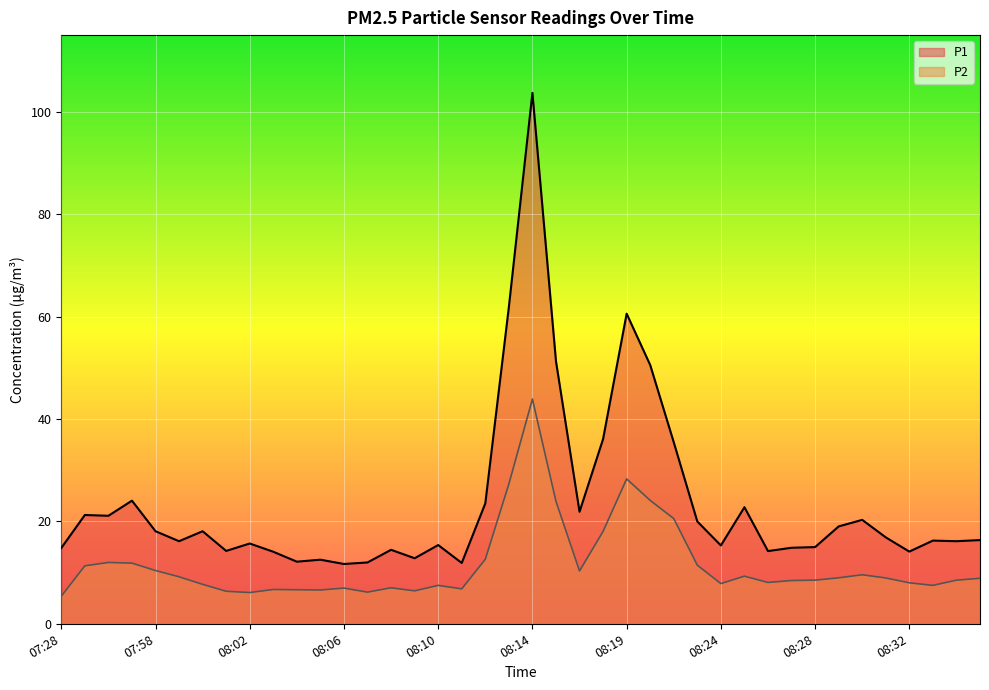

How many lines are shown in the chart?

2